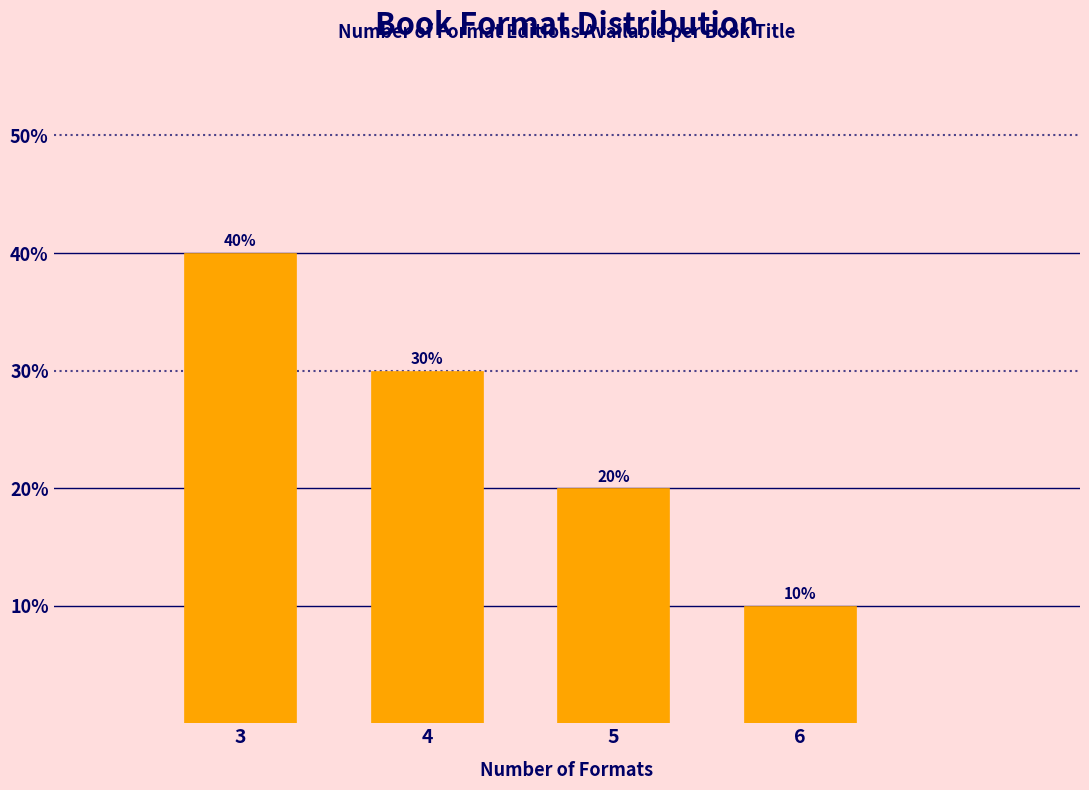

Reading left to right, extract all data points from this chart.

40	30	20	10